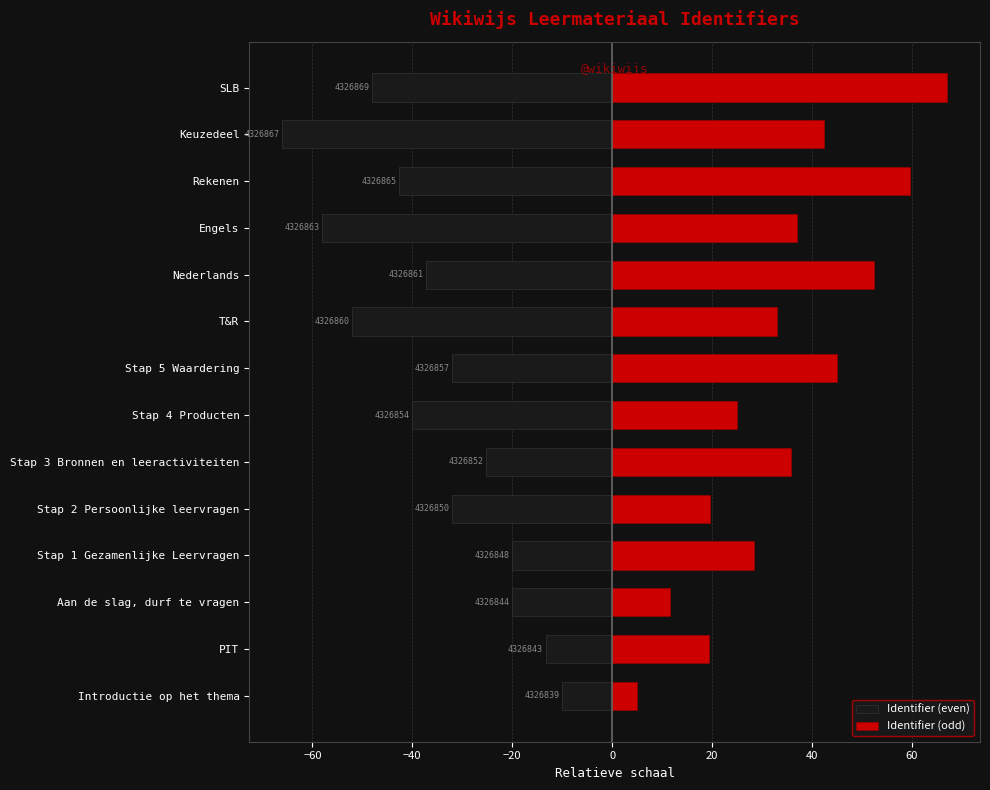

The value of Identifier (even) at Engels is -36.2. True or false?

False